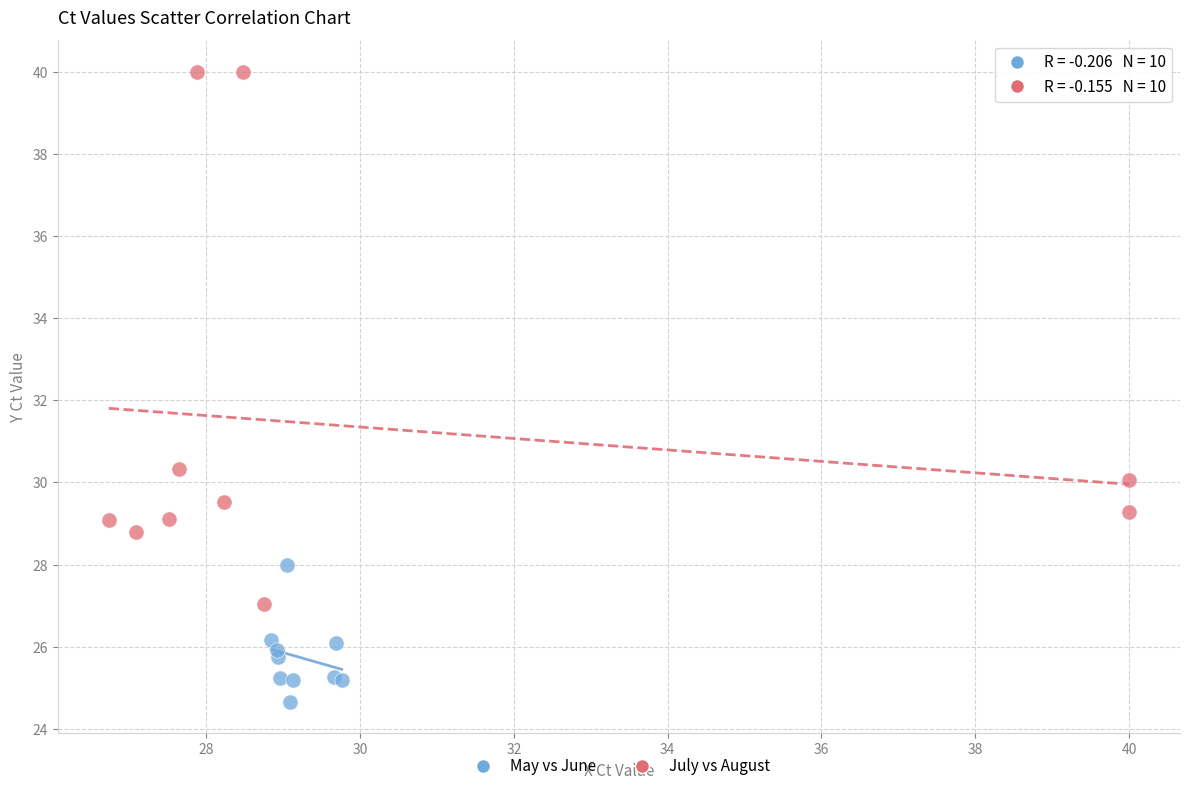

Which series reaches the maximum Y coordinate?

July vs August